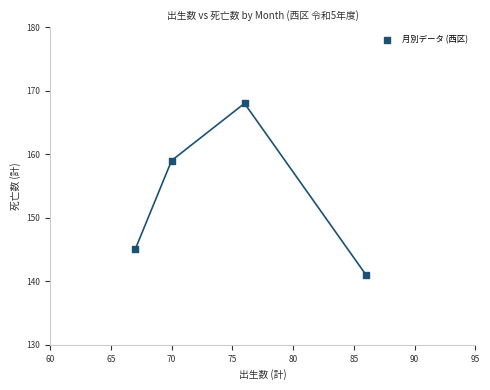

What is the range of X values (max minus min)?

19